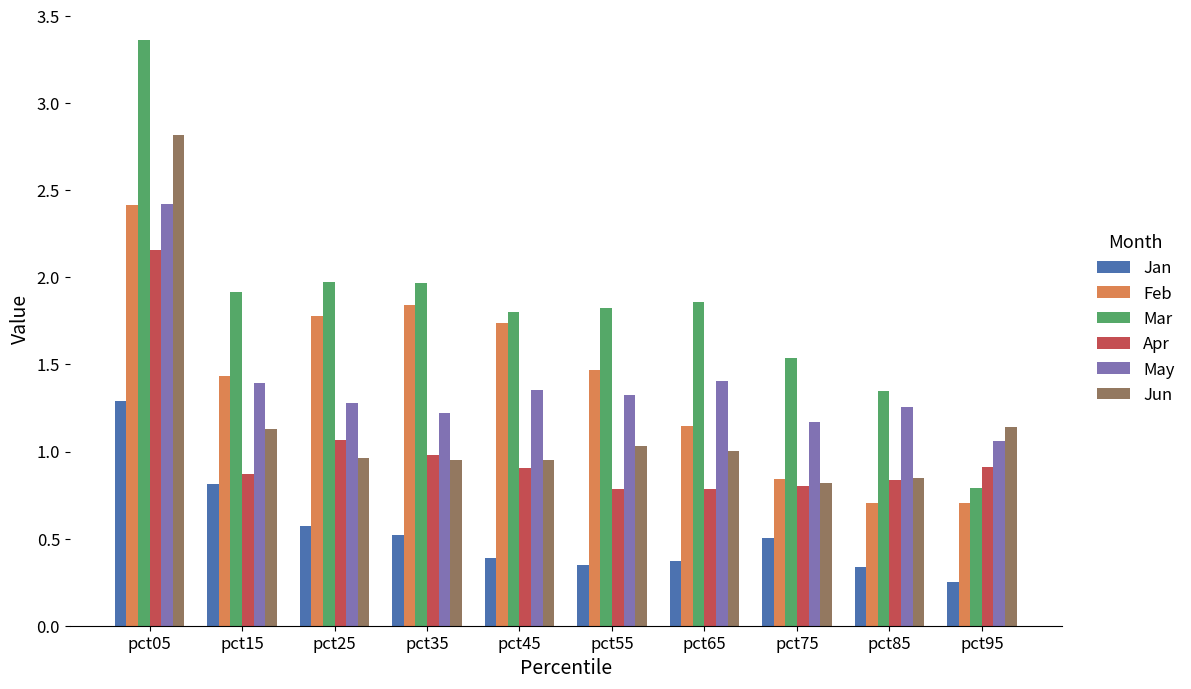

What is the sum of all May values?

13.9